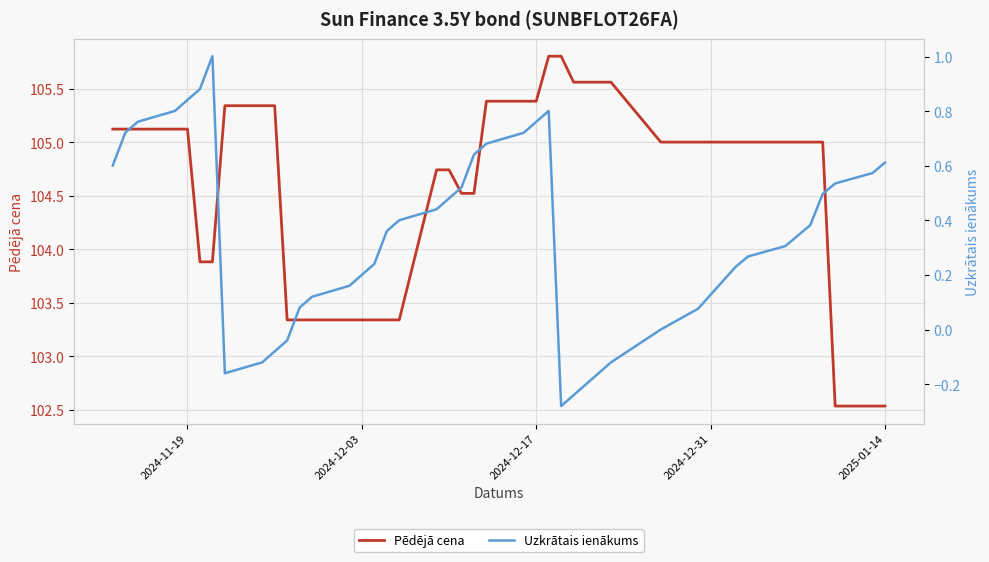

True or false: Pēdējā cena has more than 1 interior local peaks.

False